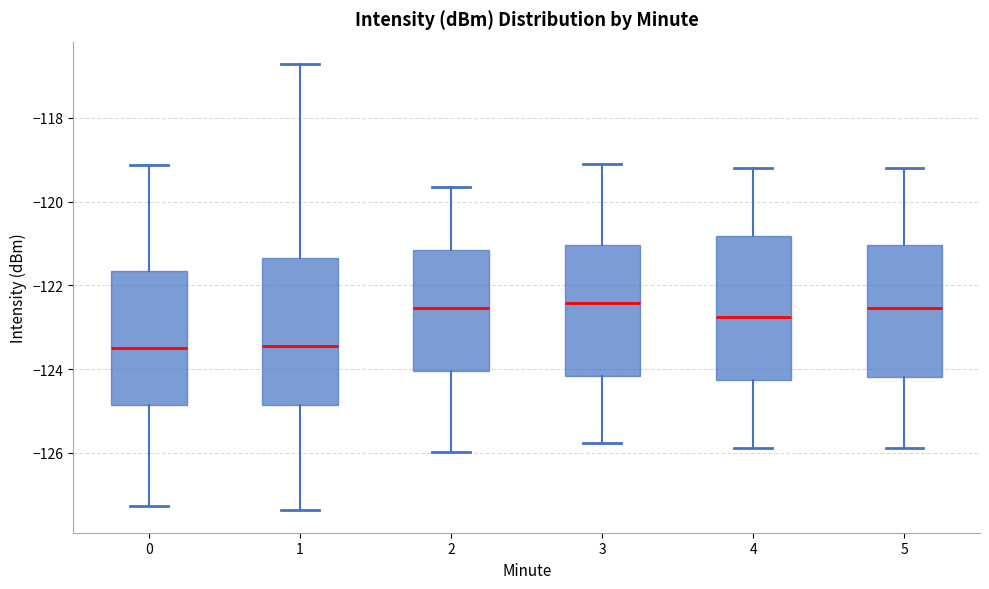

Reading left to right, read every box against the y-axis: the position of its median line, the range the box covers, and the ends of its whiskers. The values are not printed on the chart, so give them approximately, as read against the axis.

0: median -123.4, box -124.8 to -121.6, whiskers -127.2 to -119.2
1: median -123.4, box -124.8 to -121.4, whiskers -127.4 to -116.8
2: median -122.6, box -124.0 to -121.2, whiskers -126.0 to -119.6
3: median -122.4, box -124.2 to -121.0, whiskers -125.8 to -119.0
4: median -122.8, box -124.2 to -120.8, whiskers -125.8 to -119.2
5: median -122.6, box -124.2 to -121.0, whiskers -125.8 to -119.2